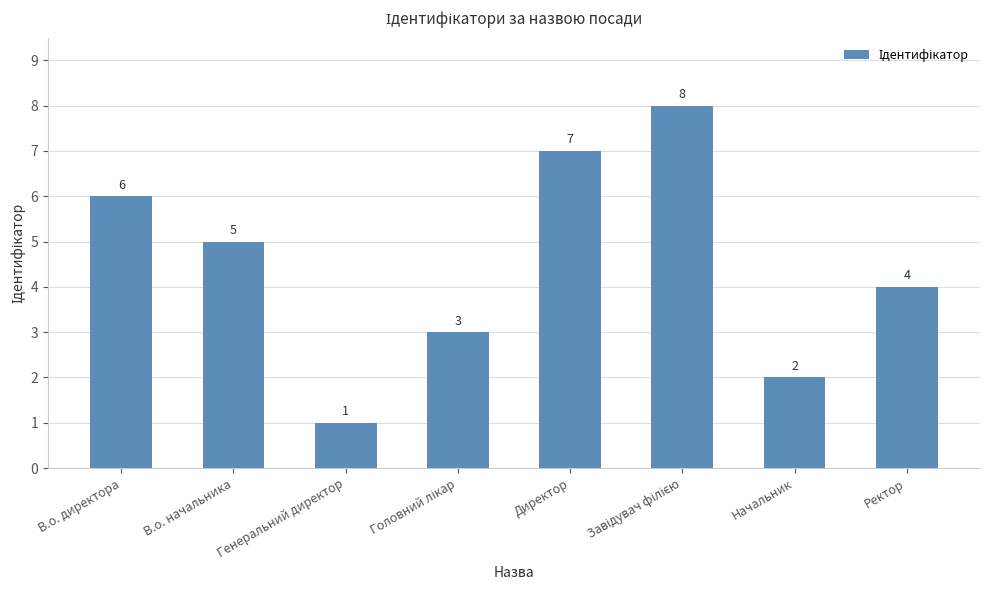

What is the change in value from В.о. директора to Начальник?

-4